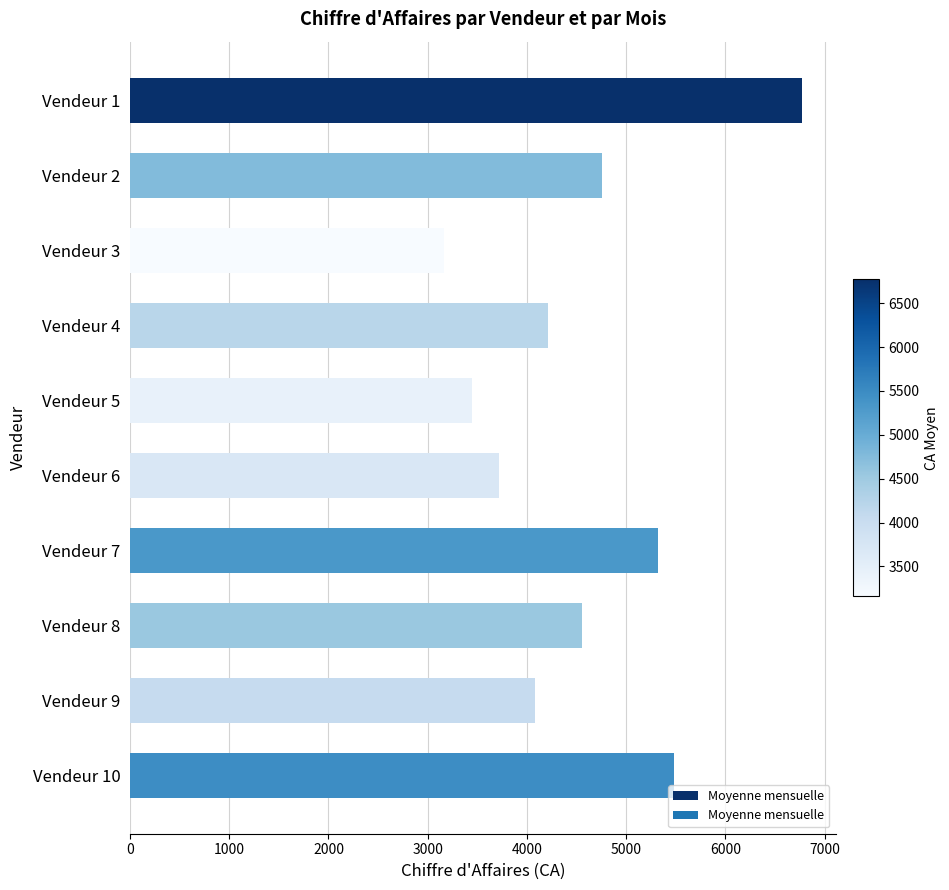

Reading top to bottom, transcribe all the data shown in this chart.

Vendeur 1=6771.7	Vendeur 2=4755.9	Vendeur 3=3162.5	Vendeur 4=4208.8	Vendeur 5=3443.7	Vendeur 6=3720.2	Vendeur 7=5320.6	Vendeur 8=4552.7	Vendeur 9=4078.8	Vendeur 10=5483.5